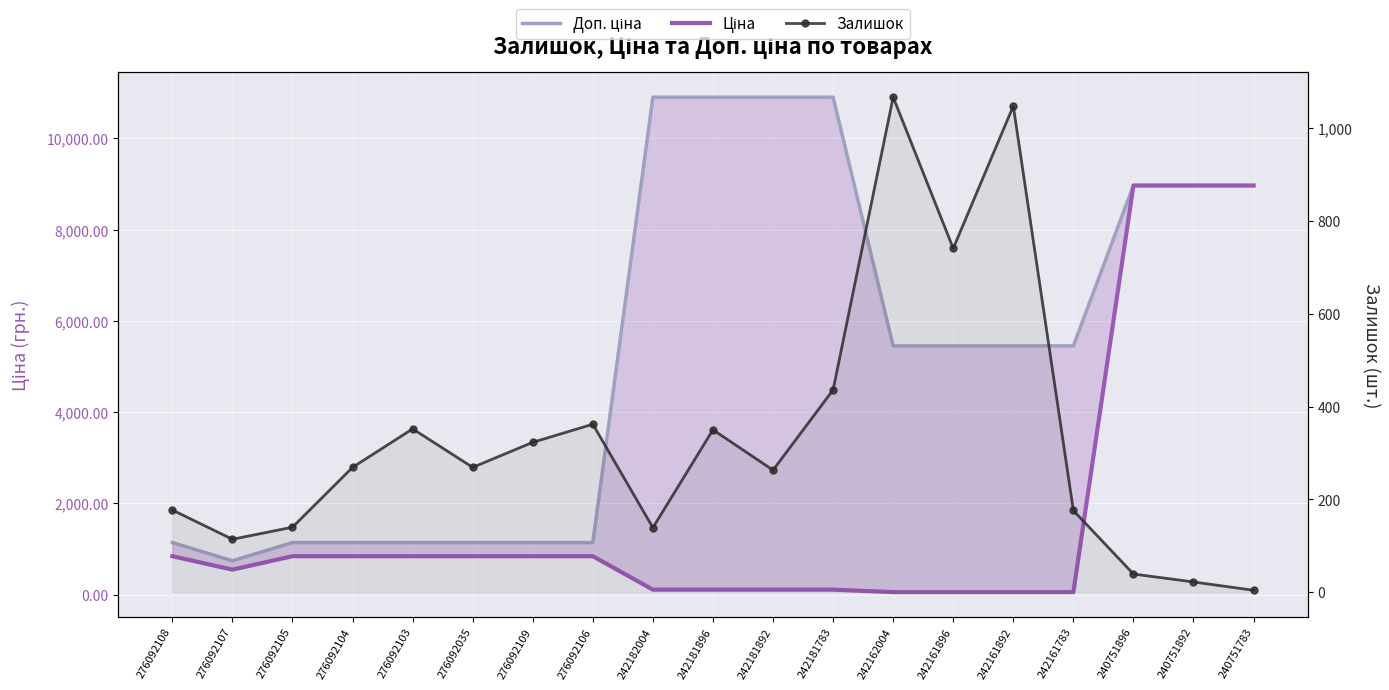

How many data points in Ціна are less than 842?

9